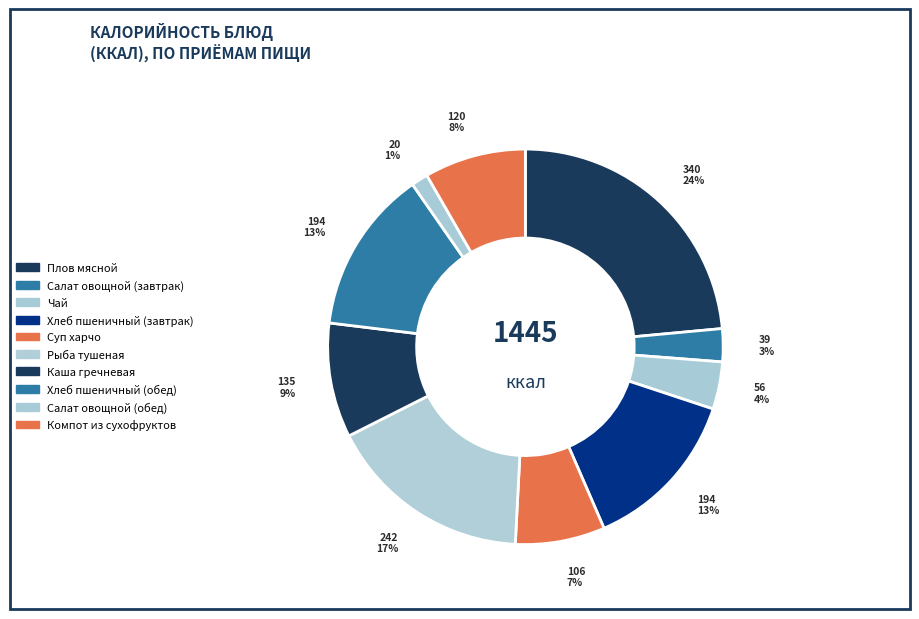

How many slices are in this pie chart?

10